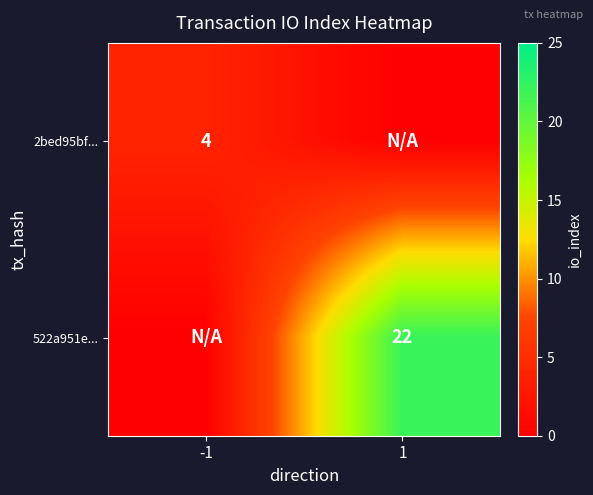

The value of 2bed95bf... at -1 is 6. True or false?

False